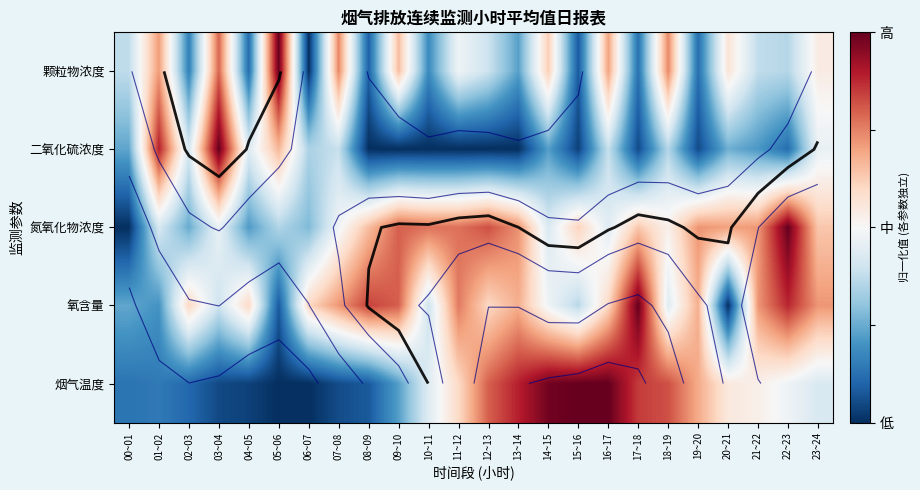

List the labels in order of 氮氧化物浓度 value, largest first.

22~23, 12~13, 09~10, 10~11, 11~12, 13~14, 19~20, 21~22, 20~21, 08~09, 17~18, 23~24, 15~16, 18~19, 07~08, 03~04, 16~17, 14~15, 01~02, 05~06, 06~07, 02~03, 04~05, 00~01